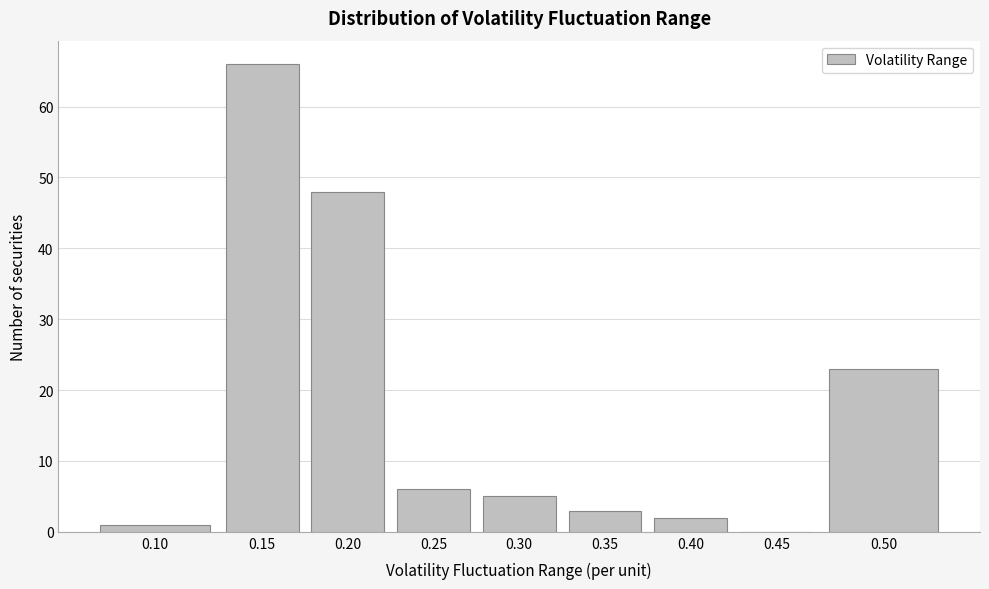

Reading right to left, extract all data points from this chart.

0.50=23	0.45=0	0.40=2	0.35=3	0.30=5	0.25=6	0.20=48	0.15=66	0.10=1